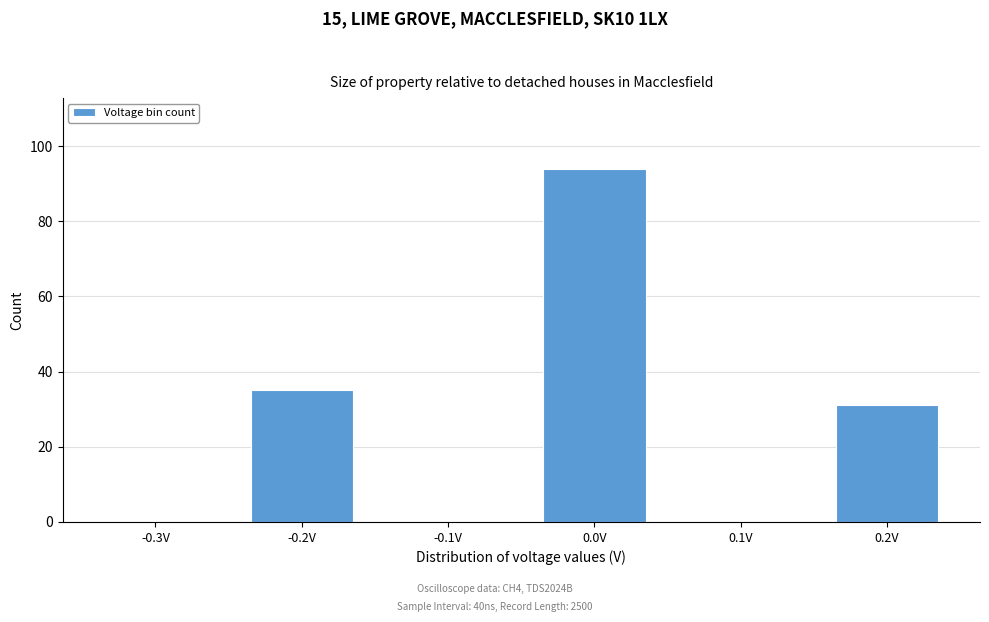

Reading left to right, transcribe all the data shown in this chart.

-0.3V=0	-0.2V=35	-0.1V=0	0.0V=94	0.1V=0	0.2V=31